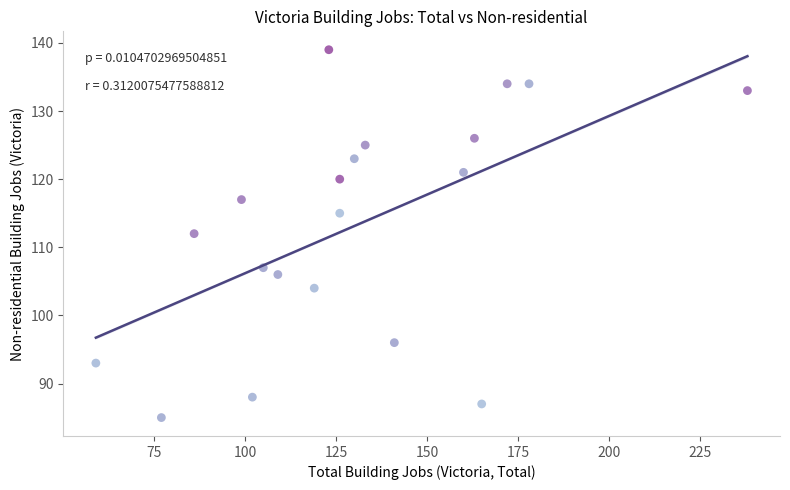

What is the range of Y values (max minus min)?

54